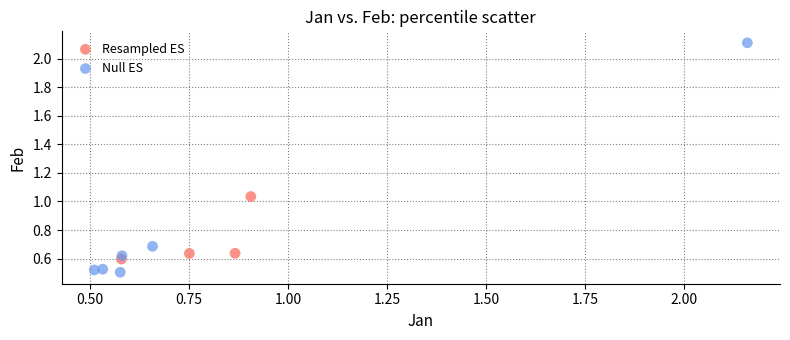

What are all the series names shown in the legend?

Resampled ES, Null ES